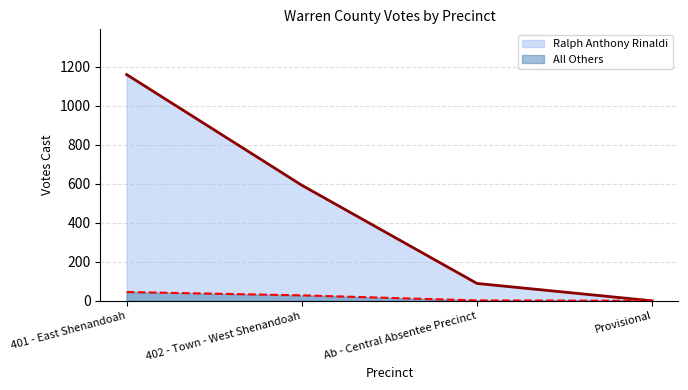

What are all the series names shown in the legend?

Ralph Anthony Rinaldi, All Others